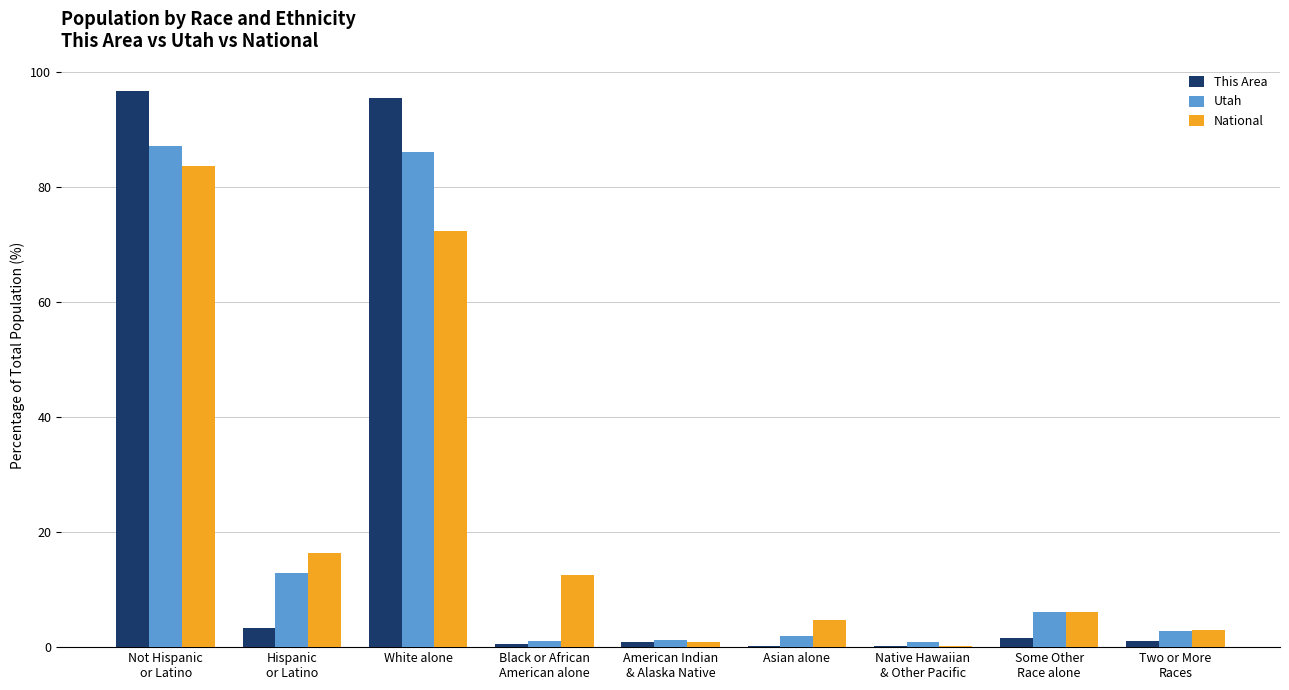

What is the maximum value for National?

83.7